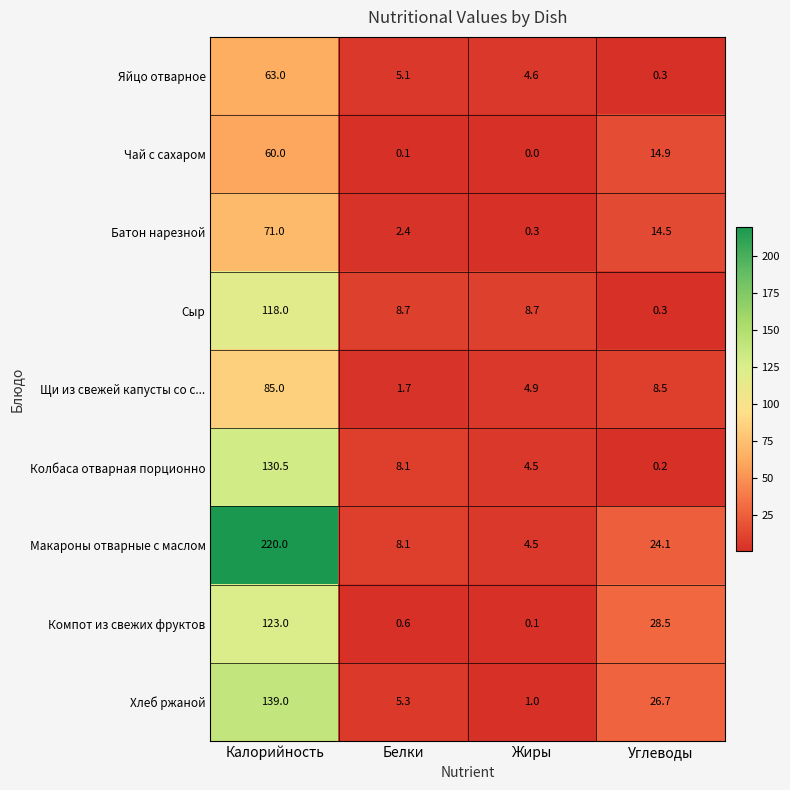

What is the approximate value of Сыр at Белки?

8.7